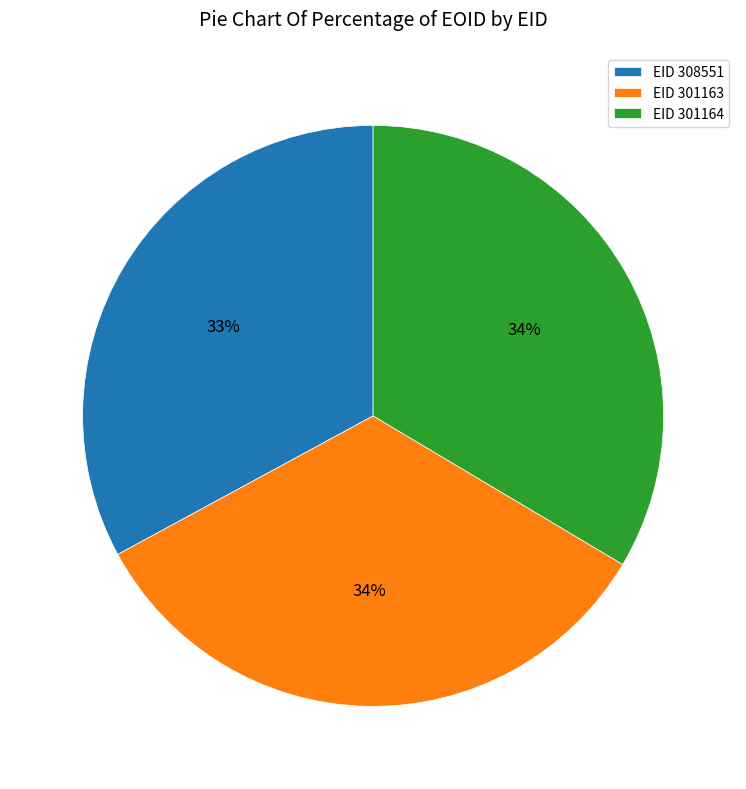

Is there a majority slice in this chart?

No